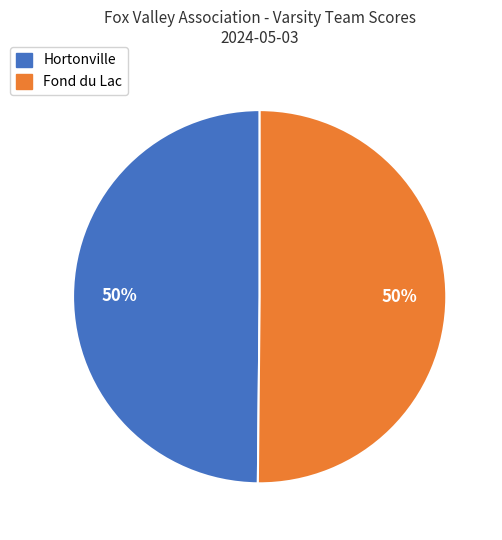

Is it true that Hortonville is 38% of the pie?

False